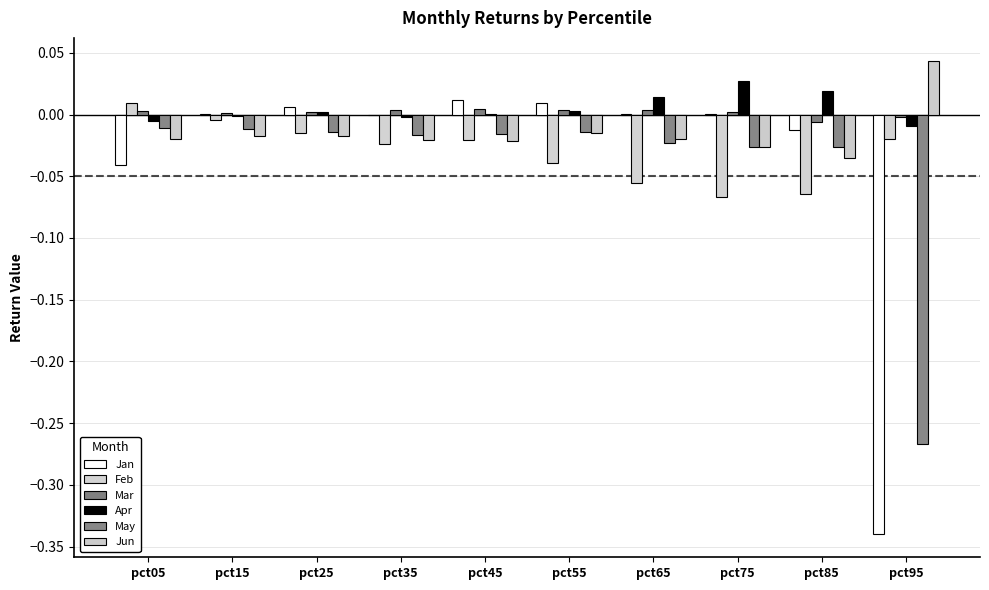

Does the chart contain stacked bars?

No